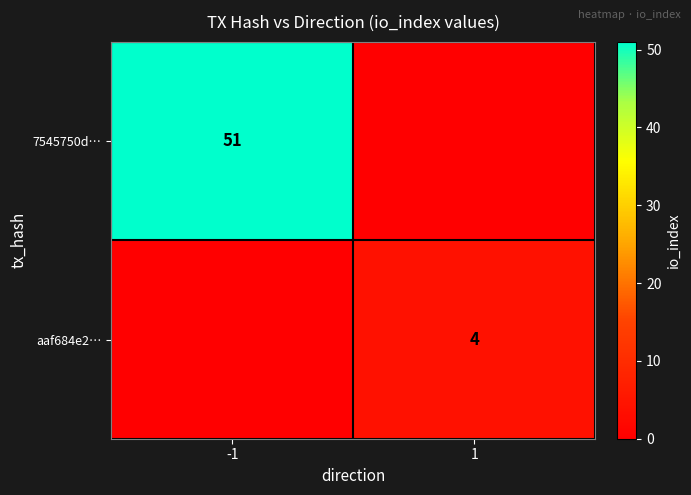

What is the total value across all series at -1?

51